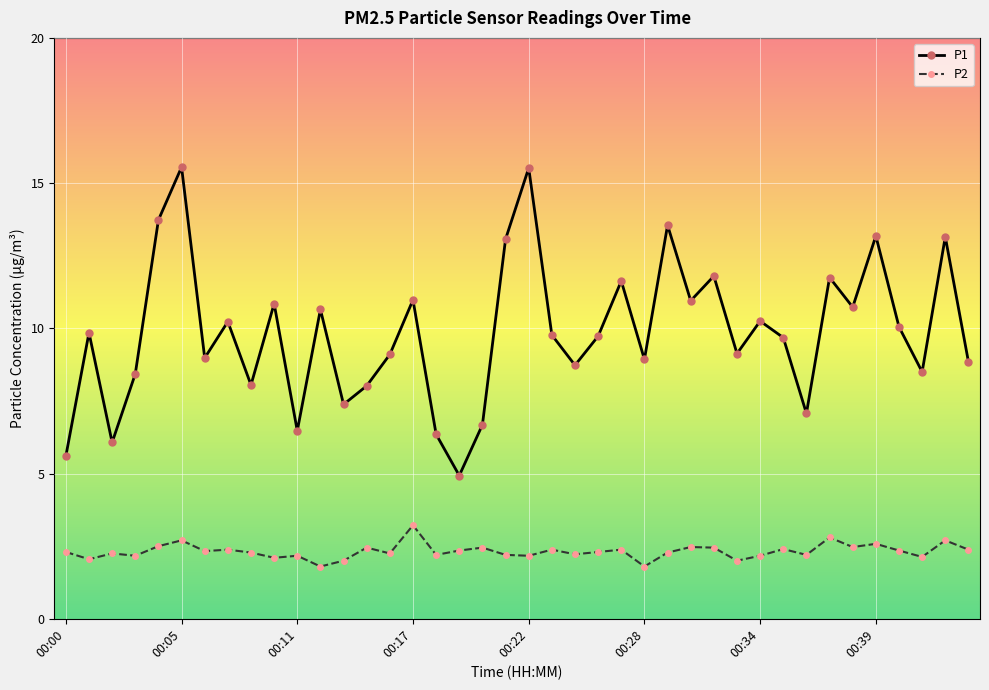

What is the value of the P1 point at the 34th from the left?

11.8